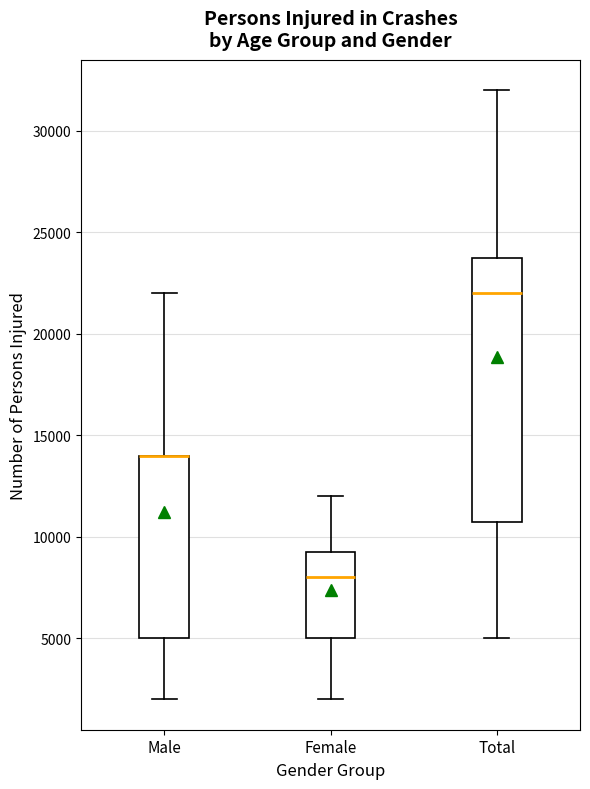

Reading left to right, read every box against the y-axis: the position of its median line, the range the box covers, and the ends of its whiskers. The values are not printed on the chart, so give them approximately, as read against the axis.

Male: median 14000 (drawn on the box's upper edge), box 5000 to 14000, whiskers 2000 to 22000
Female: median 8000, box 5000 to 9500, whiskers 2000 to 12000
Total: median 22000, box 11000 to 24000, whiskers 5000 to 32000